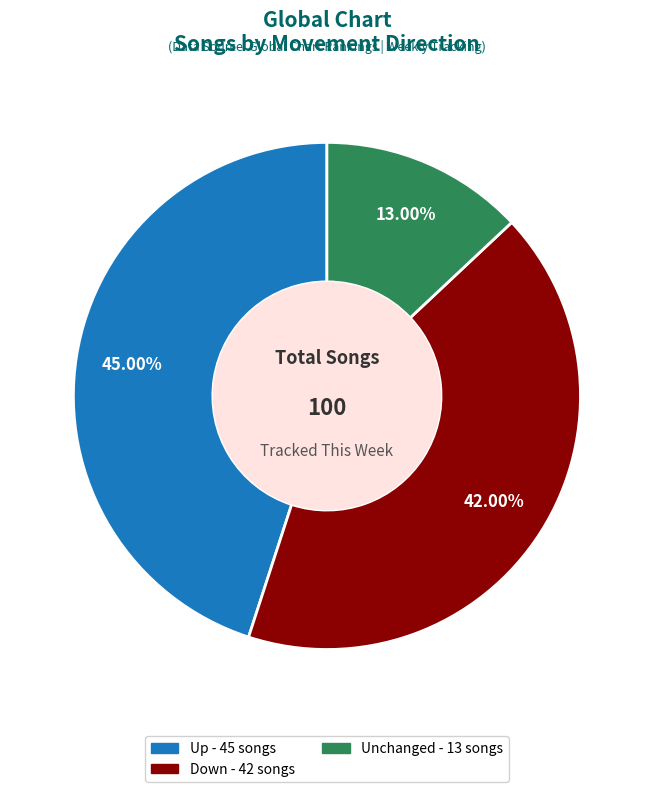

Is there a majority slice in this chart?

No